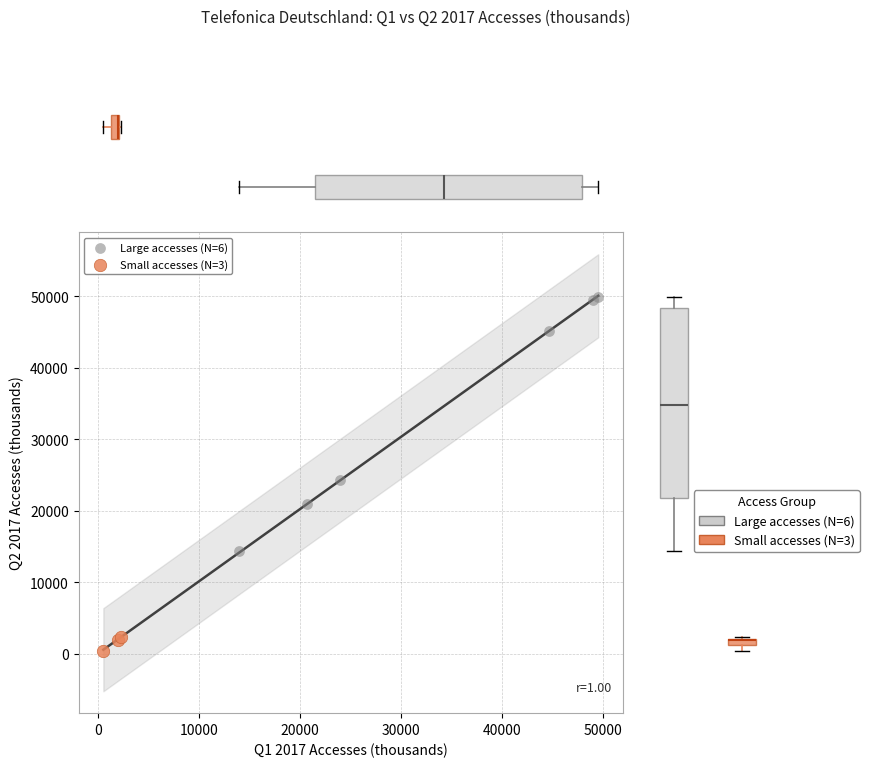

Which series contains the lowest Y value?

Small accesses (N=3)